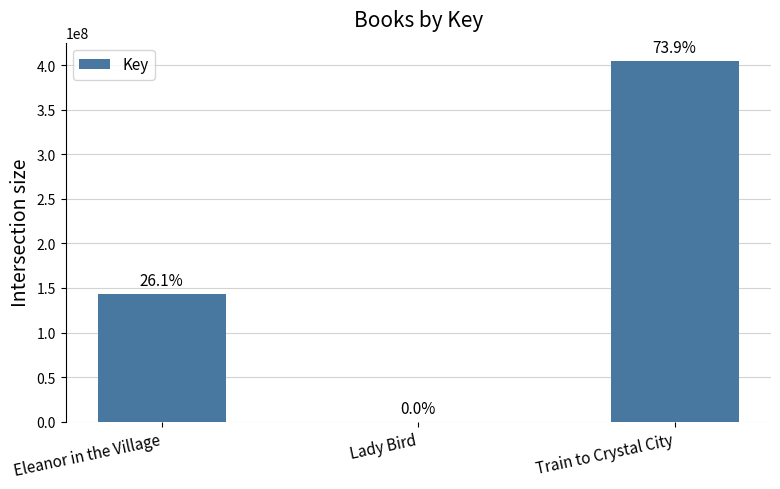

What position from the left is Lady Bird?

2